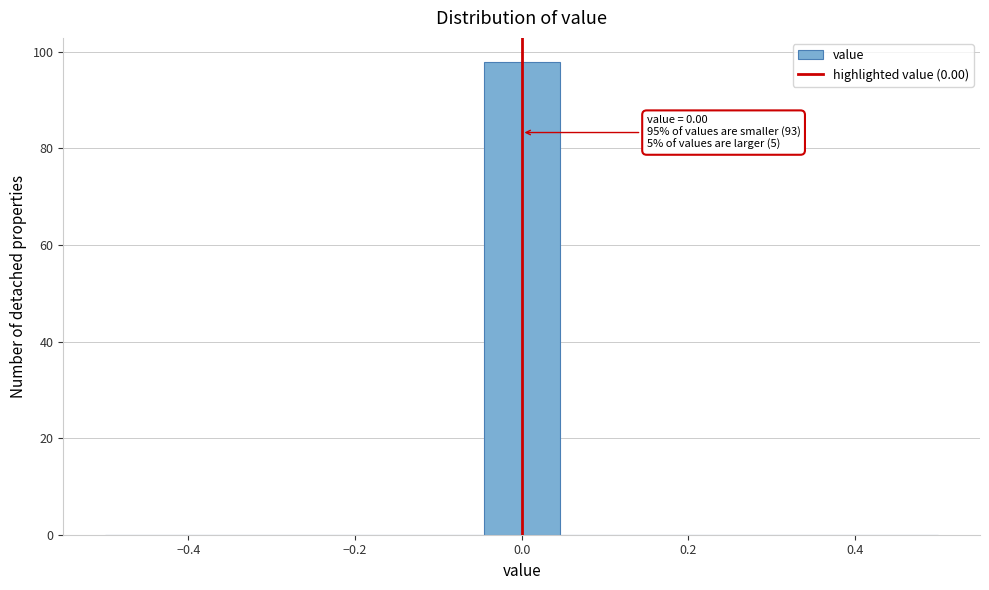

Which range on the x-axis has the tallest bar?

-0.04 to 0.04